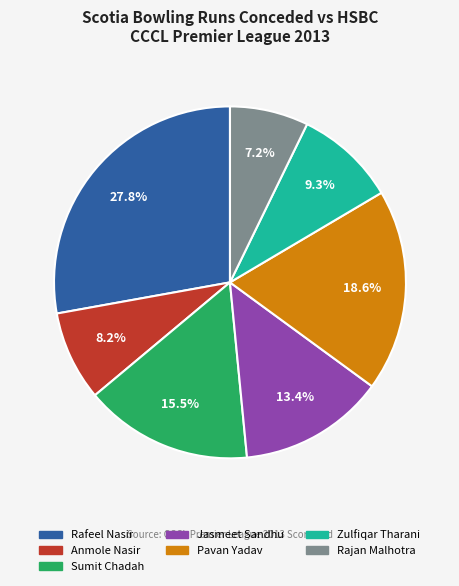

Does Zulfiqar Tharani account for over 50% of the chart?

No